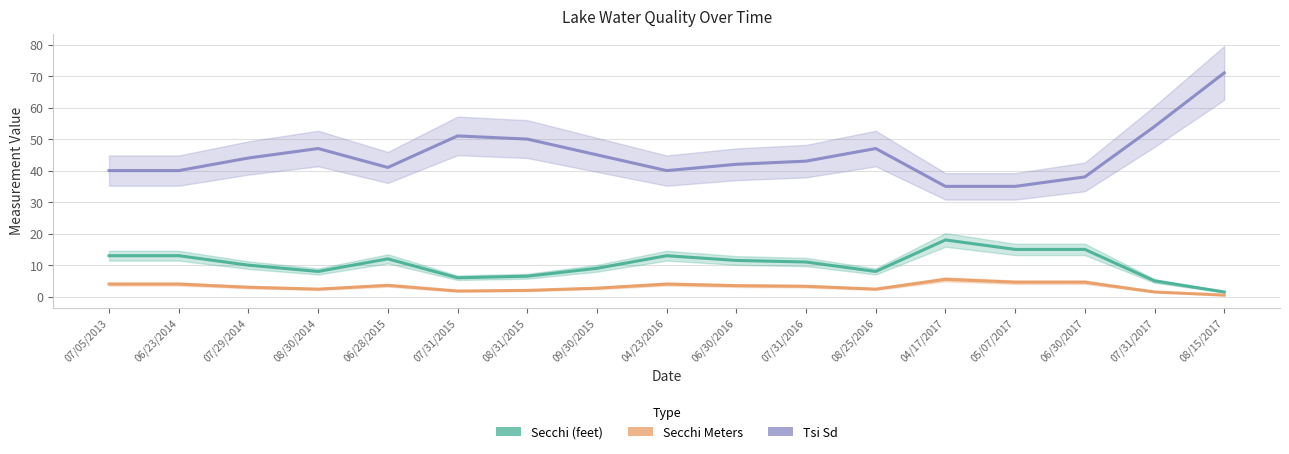

Where is Secchi Meters nearest to the value 3?

07/29/2014